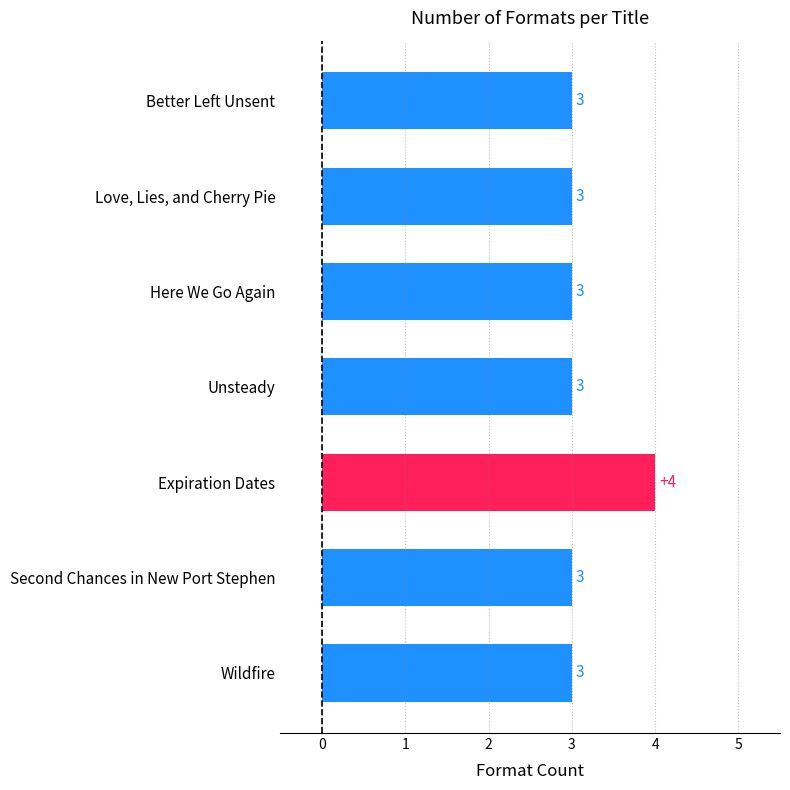

What is the value of the 2nd bar from the top?

3